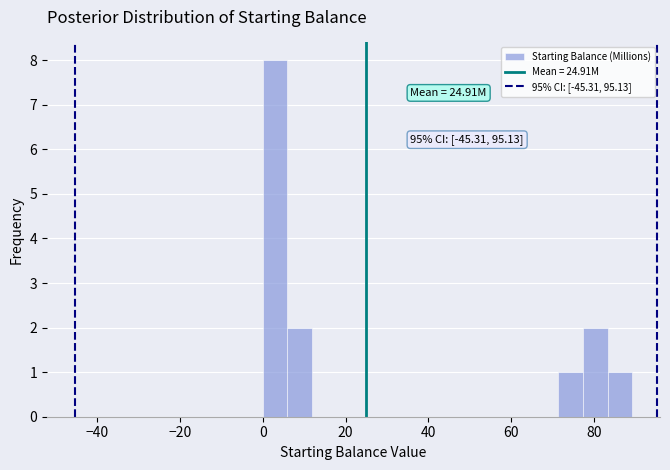

Read against the x-axis, roughly where is the centre of the tallest bar?

2